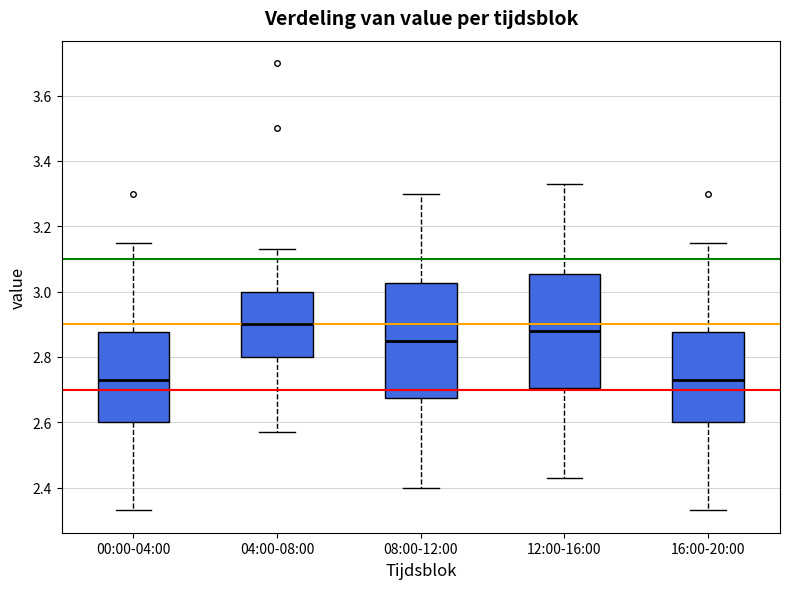

Where does the median line of the box for 04:00-08:00 sit on the y-axis? The values are not printed on the chart, so give them approximately, as read against the axis.

2.90